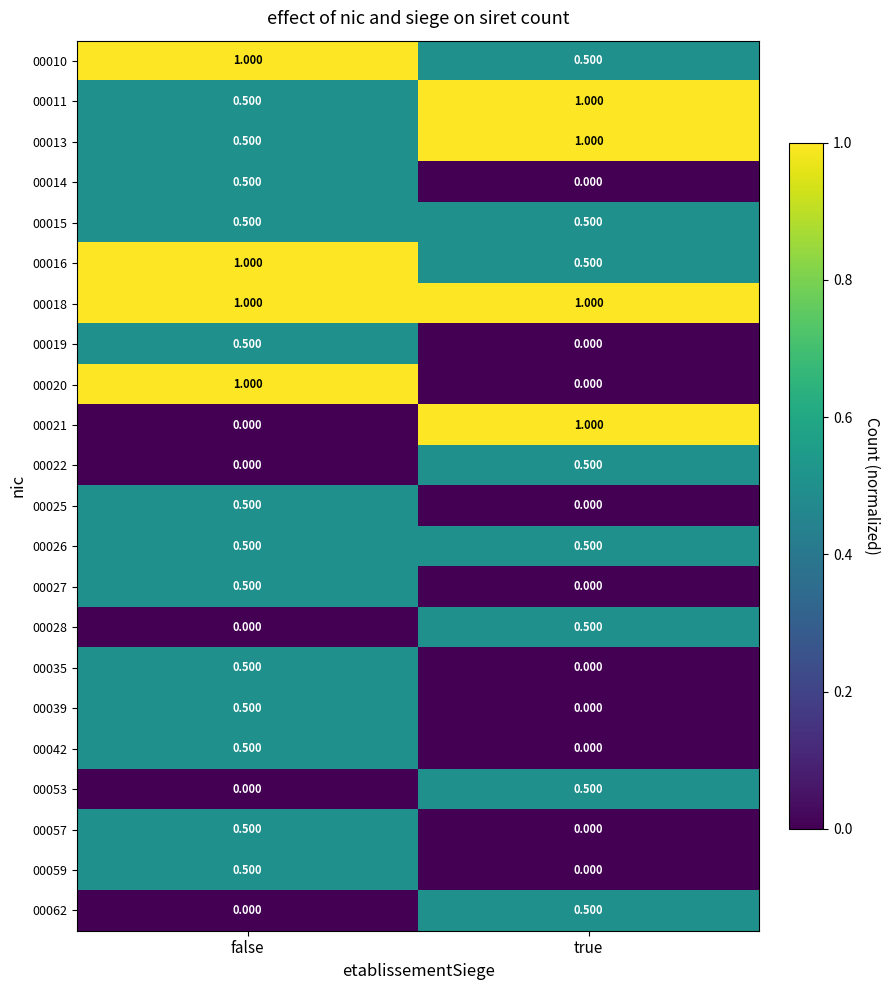

Which category has the lowest value in the 00057 series?

true